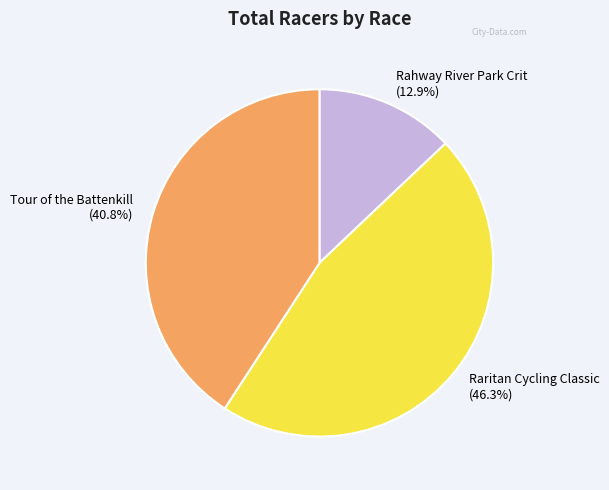

To the nearest percent, what portion does Tour of the Battenkill represent?

41%